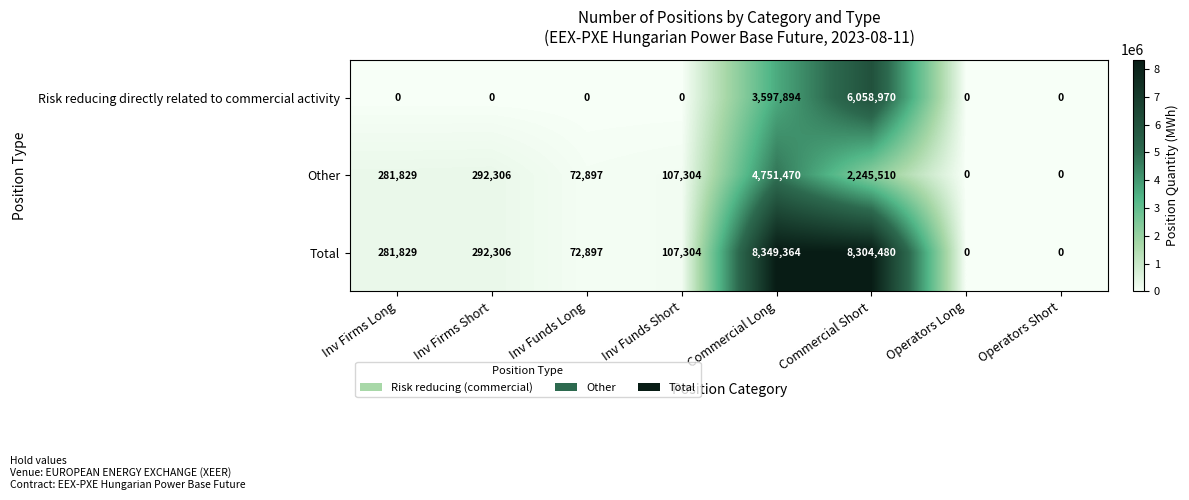

Which series has the largest range (max minus min)?

Total